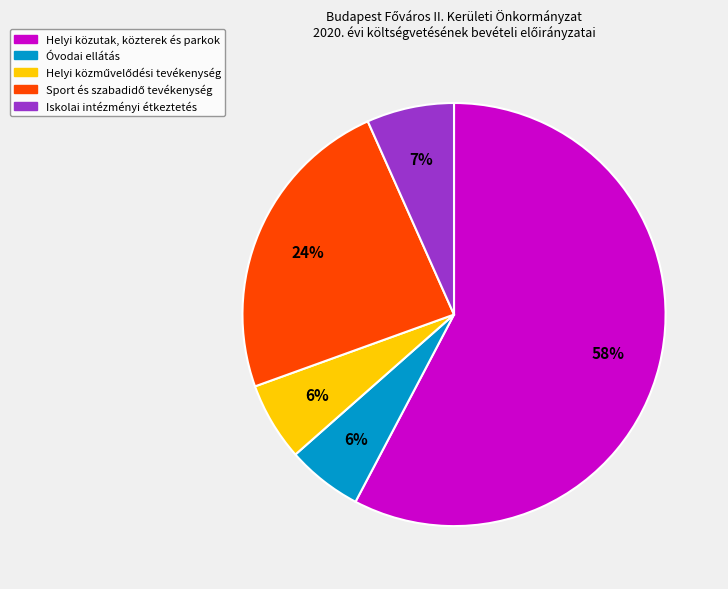

What is the ratio of the value at Iskolai intézményi étkeztetés to the value at Óvodai ellátás?

1.2